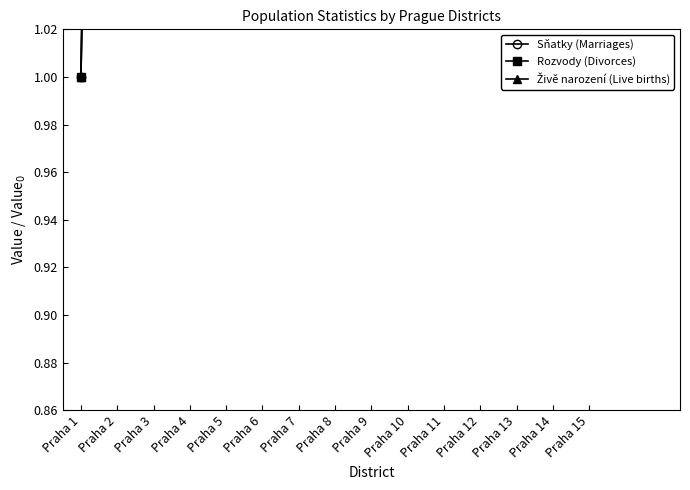

What is the average value of the Živě narození (Live births) series?

3.0